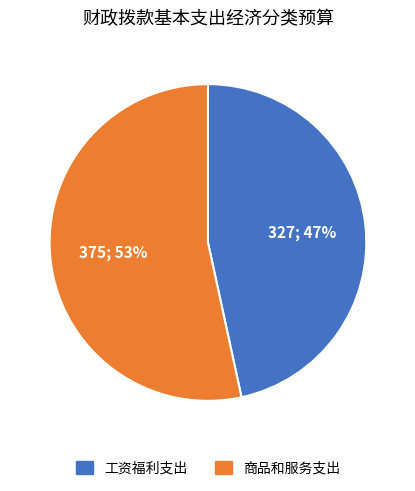

Between 商品和服务支出 and 工资福利支出, which is larger?

商品和服务支出